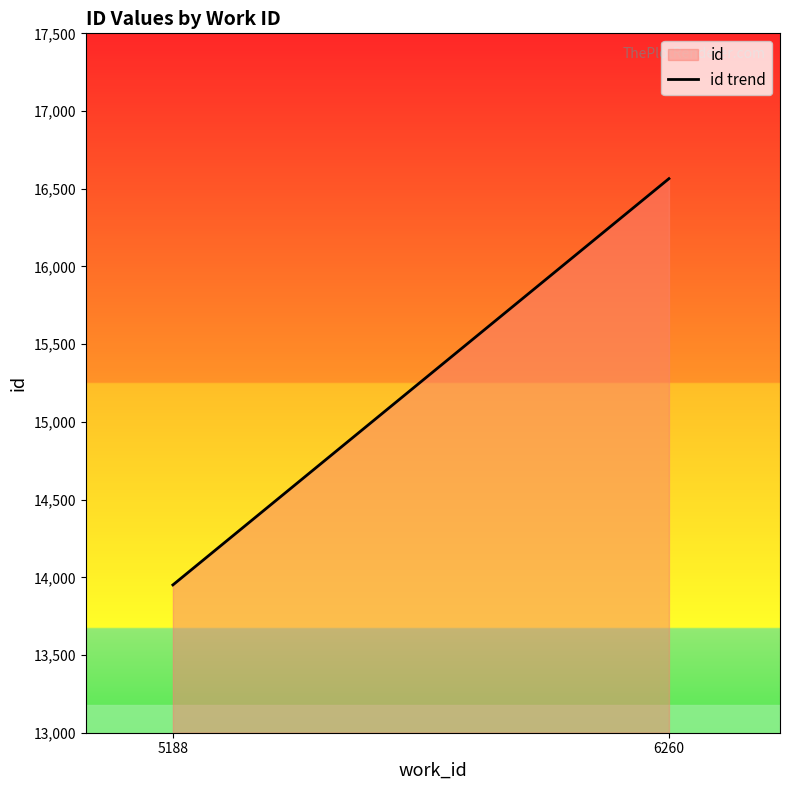

What is the value of the 2nd point from the left?

16565